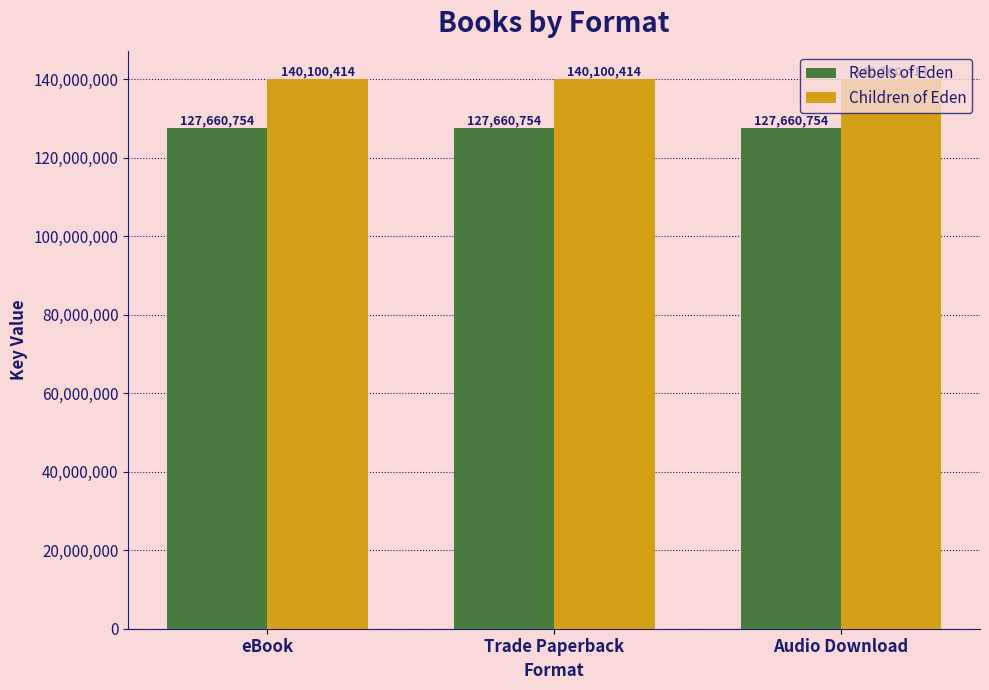

What is the average value of the Rebels of Eden series?

127660754